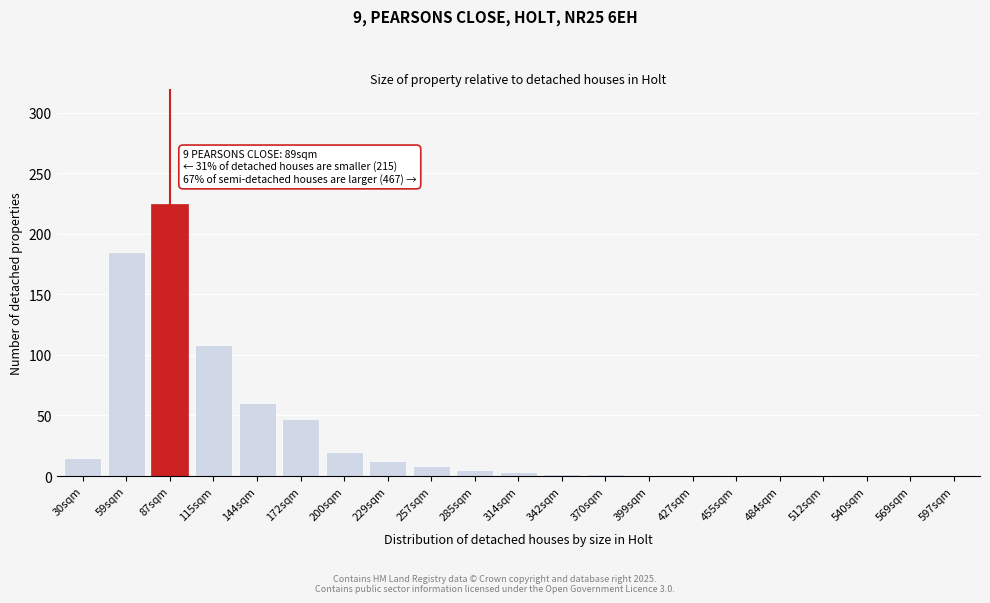

What is the change in value from 59sqm to 87sqm?

+40